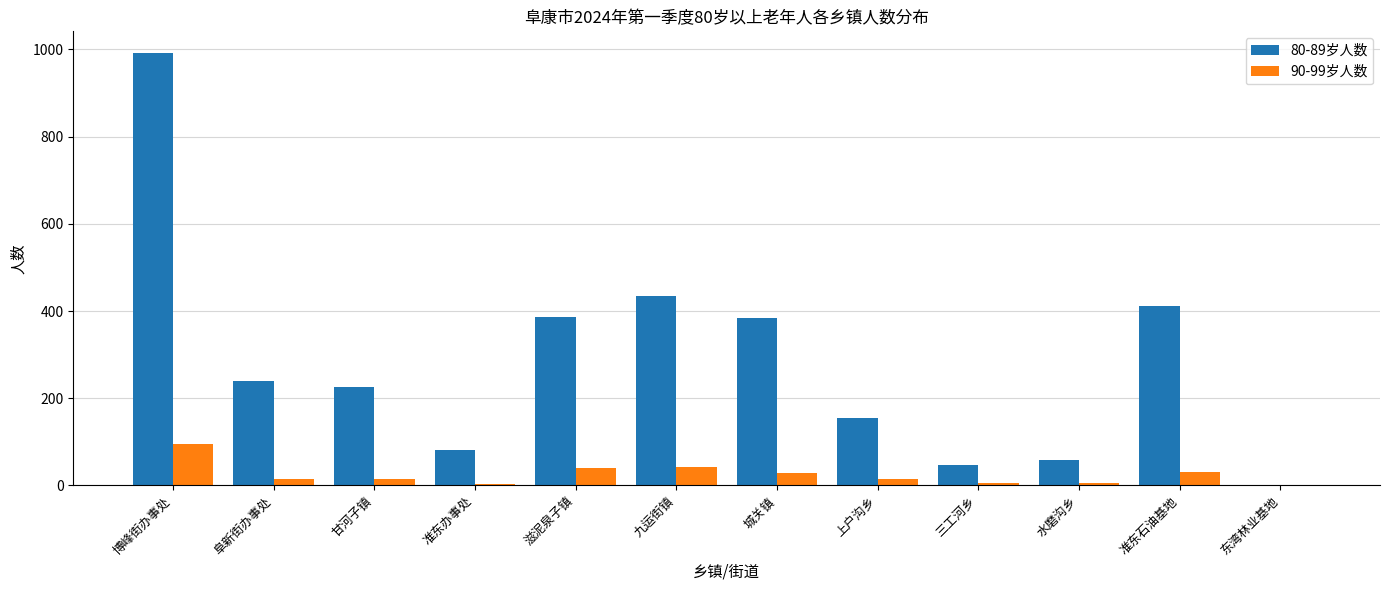

At which label does 90-99岁人数 reach its peak?

博峰街办事处